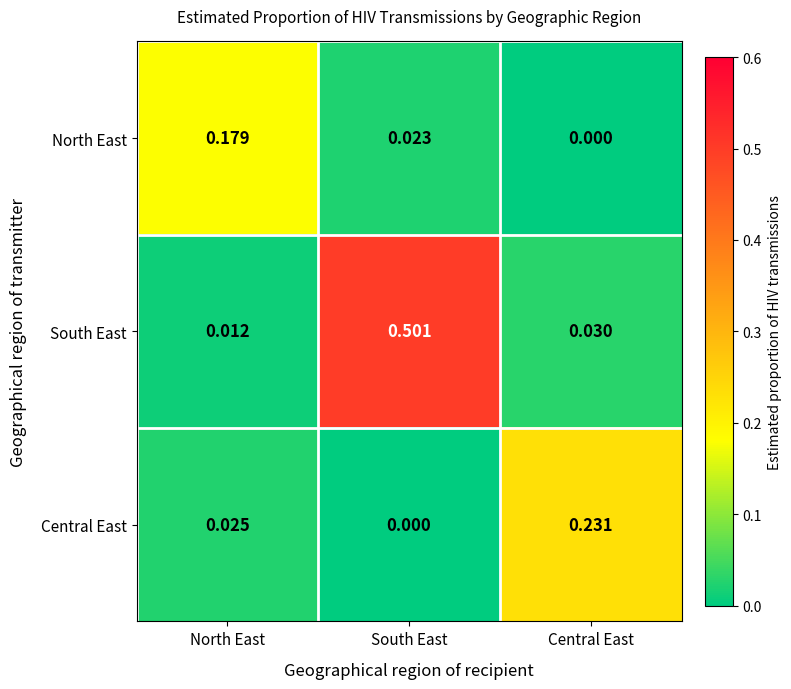

At which category is the sum across all series the highest?

South East